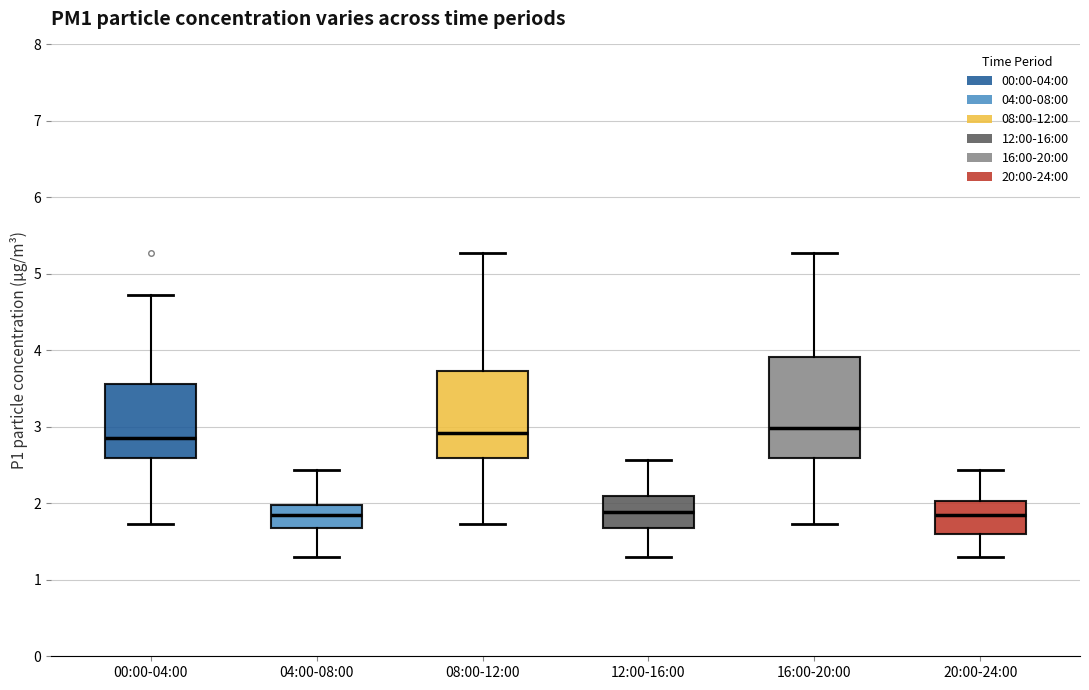

Which box is the tallest, from its lower edge to its upper edge?

16:00-20:00